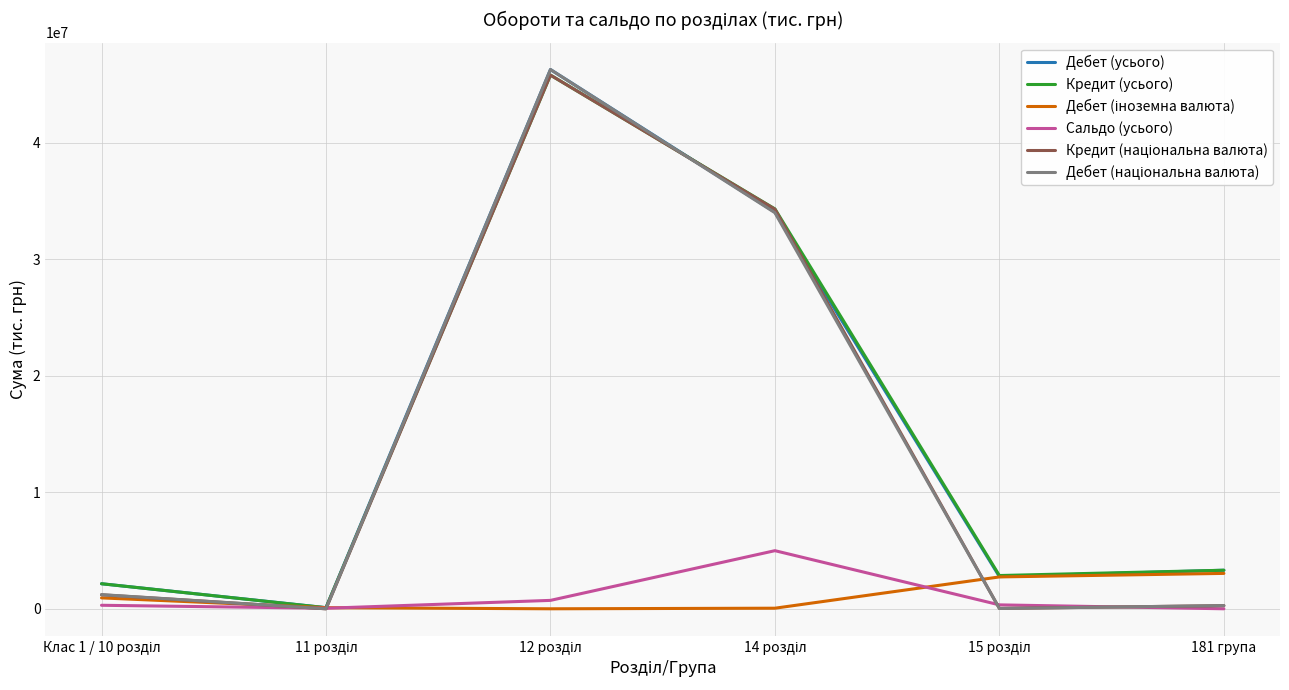

What is the difference between the second highest and second lowest values in the Дебет (національна валюта) series?

33962076